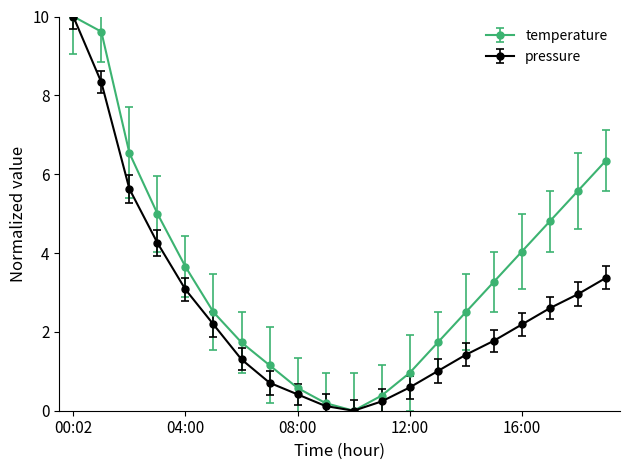

How many interior local valleys does the temperature series have?

1